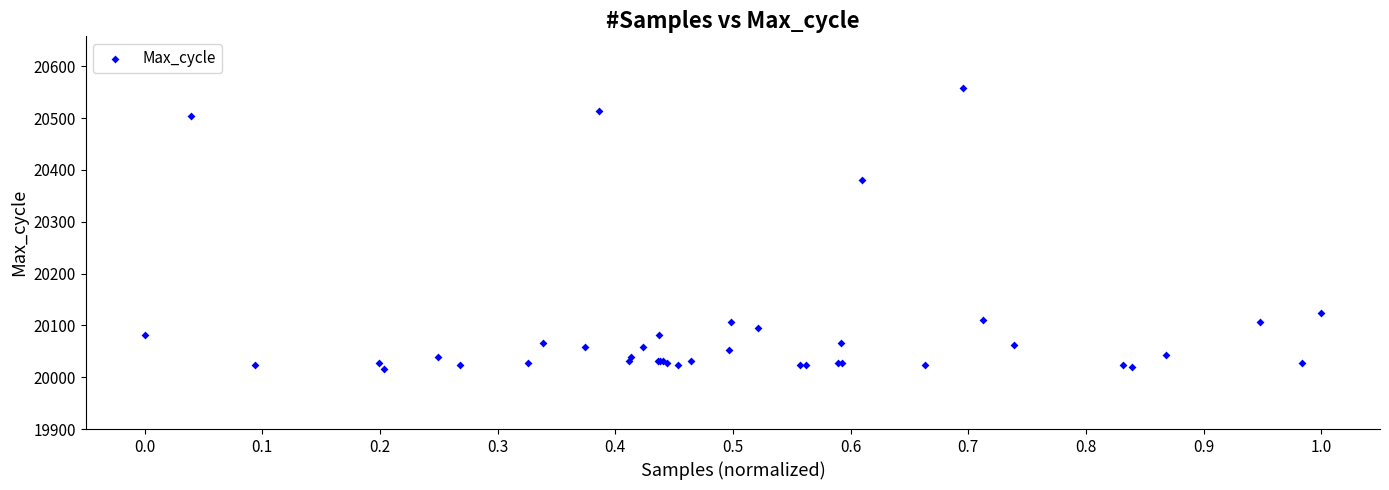

What Y value in the scatter plot is closest to 20287?

20380